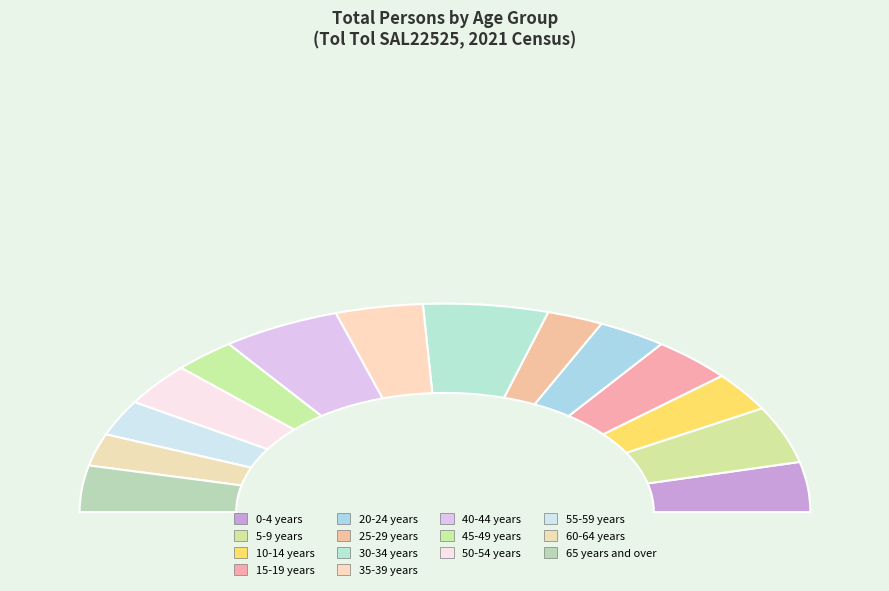

Do 65 years and over and 50-54 years together represent more than half of the pie?

No